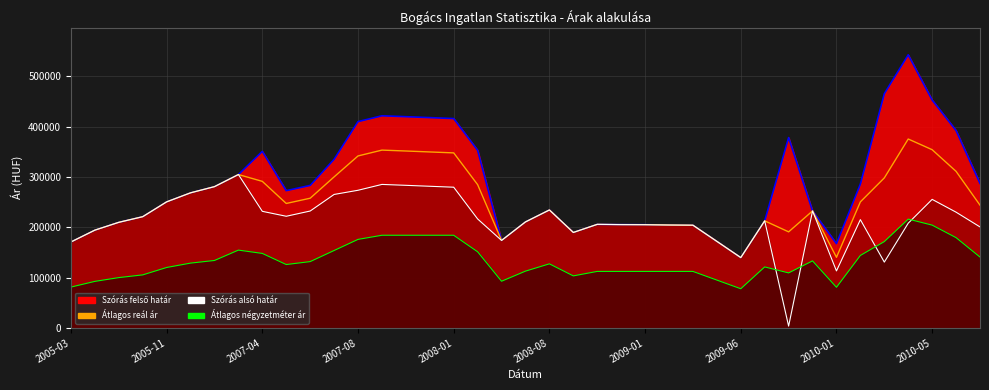

Does the chart have visible grid lines?

Yes